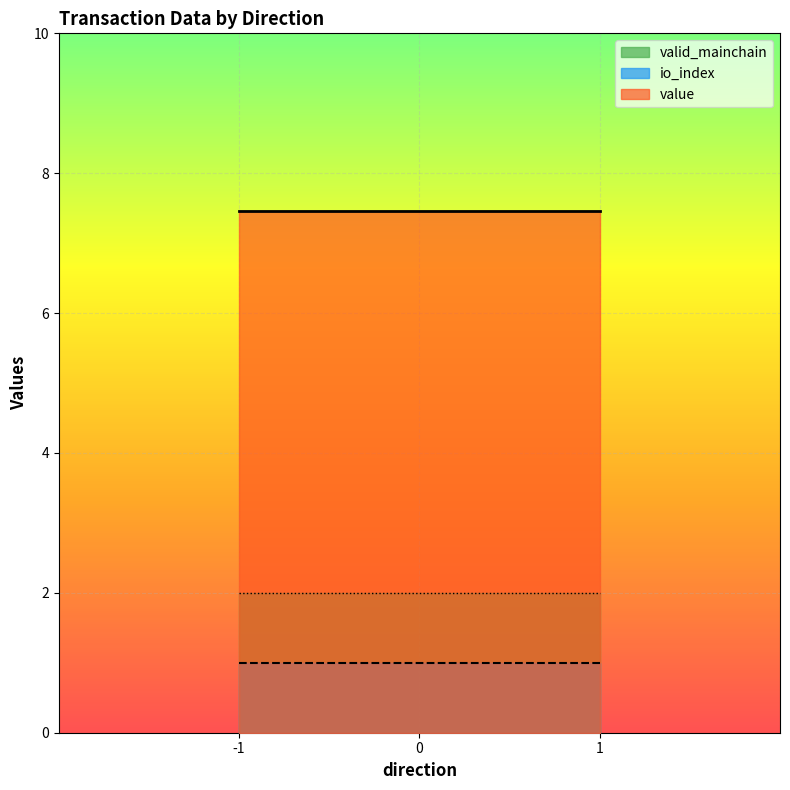

Between 1 and -1, which is larger?

1